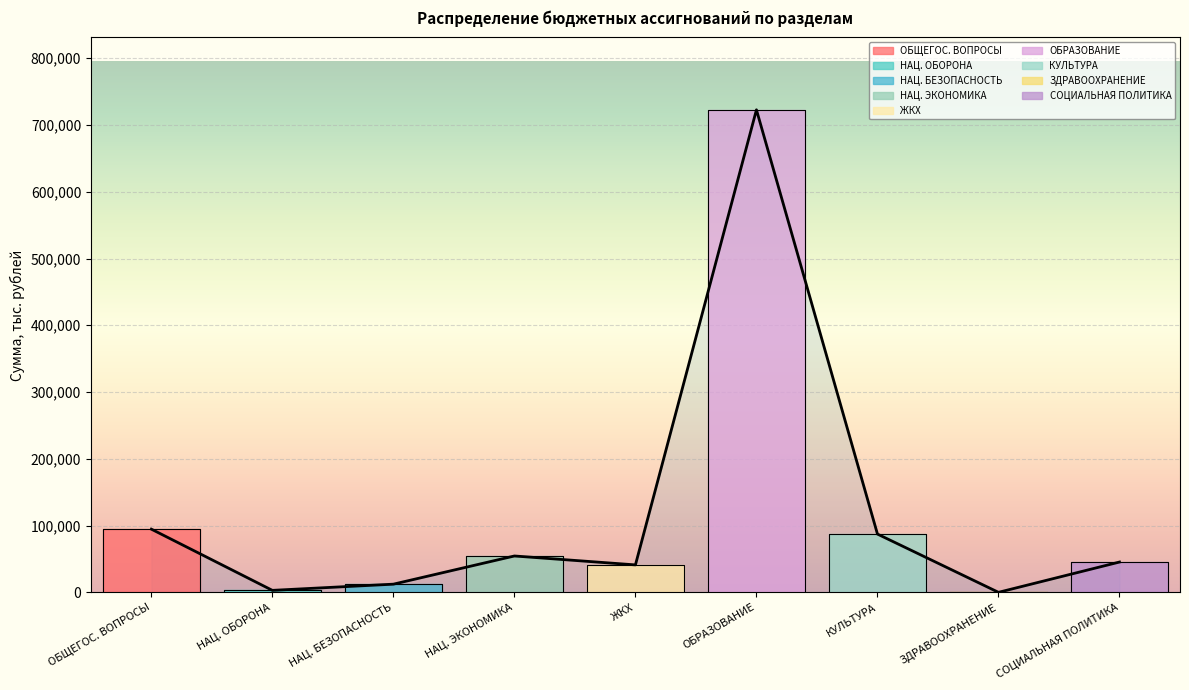

How many lines are shown in the chart?

1